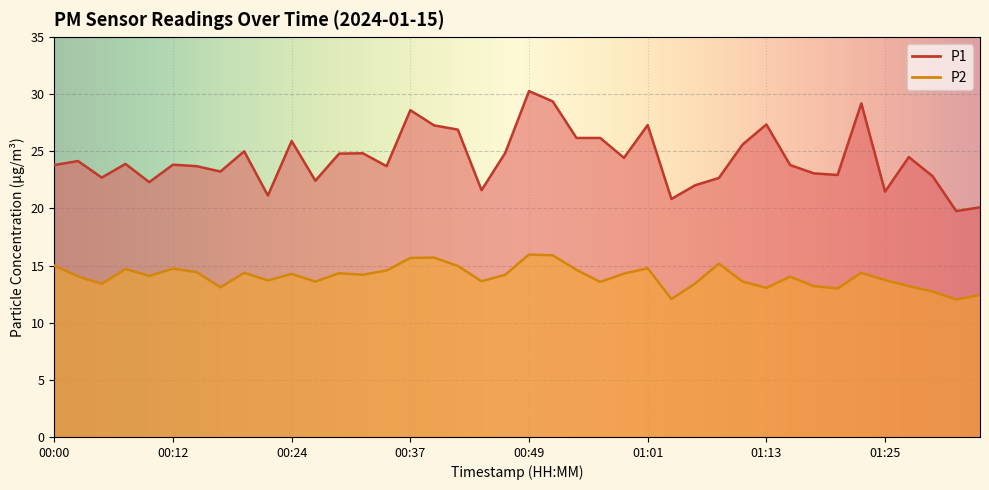

Reading right to left, transcribe all the data shown in this chart.

P1: 01:35=20.1	01:32=19.8	01:30=22.8	01:28=24.5	01:25=21.5	01:23=29.2	01:20=22.9	01:18=23.1	01:15=23.8	01:13=27.4	01:11=25.6	01:08=22.7	01:06=22.0	01:03=20.8	01:01=27.3	00:58=24.4	00:56=26.2	00:54=26.2	00:51=29.4	00:49=30.3	00:46=24.9	00:44=21.6	00:41=26.9	00:39=27.3	00:37=28.6	00:34=23.7	00:32=24.8	00:29=24.8	00:27=22.4	00:24=25.9	00:22=21.1	00:20=25.0	00:17=23.2	00:15=23.7	00:12=23.8	00:10=22.3	00:07=23.9	00:05=22.7	00:03=24.1	00:00=23.8
P2: 01:35=12.4	01:32=12.0	01:30=12.7	01:28=13.2	01:25=13.7	01:23=14.4	01:20=13.0	01:18=13.2	01:15=14.0	01:13=13.1	01:11=13.6	01:08=15.2	01:06=13.4	01:03=12.1	01:01=14.8	00:58=14.3	00:56=13.6	00:54=14.6	00:51=15.9	00:49=16.0	00:46=14.2	00:44=13.6	00:41=15.0	00:39=15.7	00:37=15.7	00:34=14.6	00:32=14.2	00:29=14.3	00:27=13.6	00:24=14.3	00:22=13.7	00:20=14.4	00:17=13.1	00:15=14.4	00:12=14.7	00:10=14.1	00:07=14.7	00:05=13.4	00:03=14.1	00:00=15.0